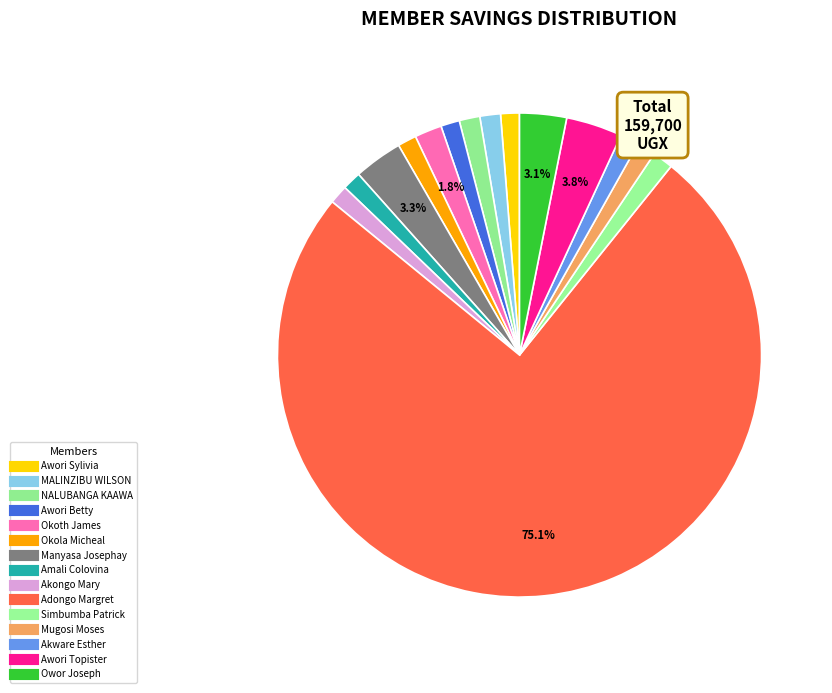

Count the number of slices in the pie.

15